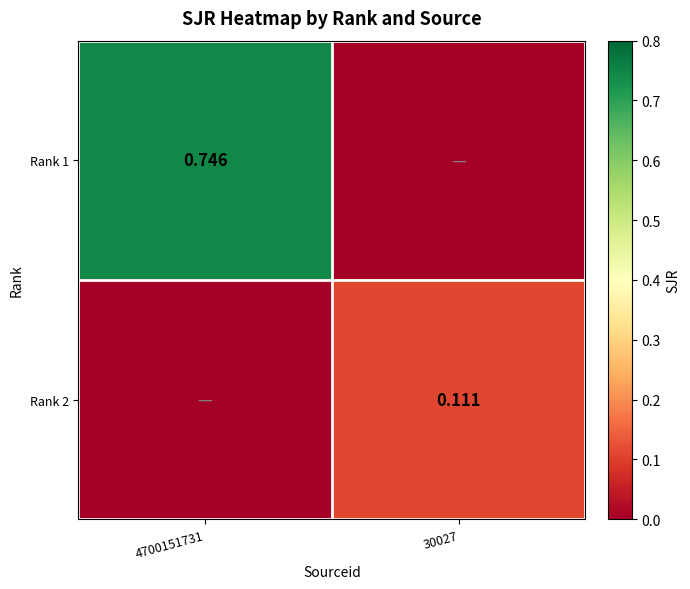

Where is Rank 1 nearest to the value 0?

30027